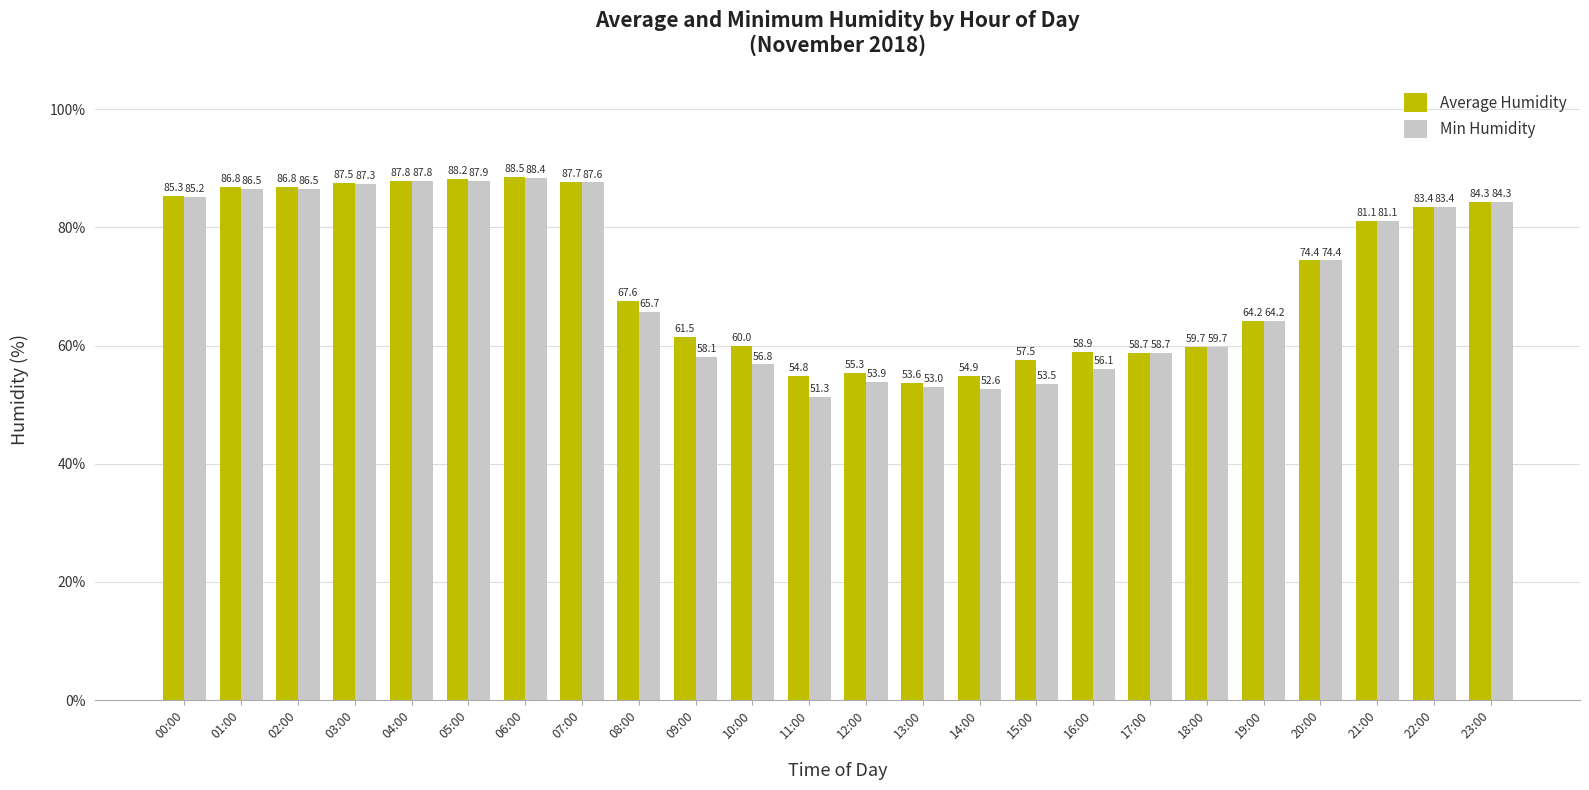

At which label does Min Humidity first exceed 74?

00:00